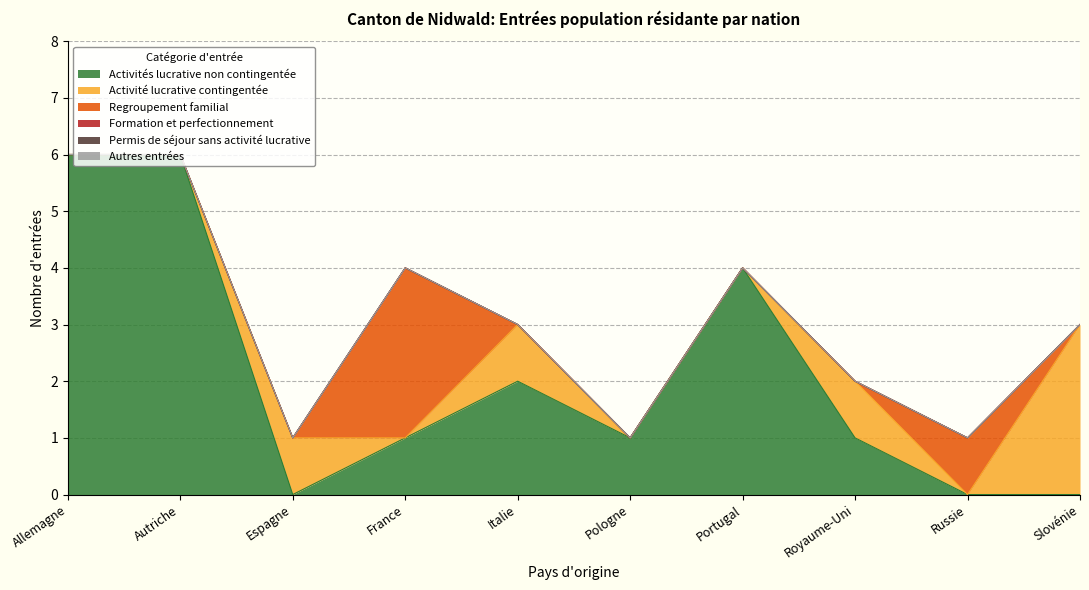

True or false: Activité lucrative contingentée and Formation et perfectionnement intersect in this chart.

False